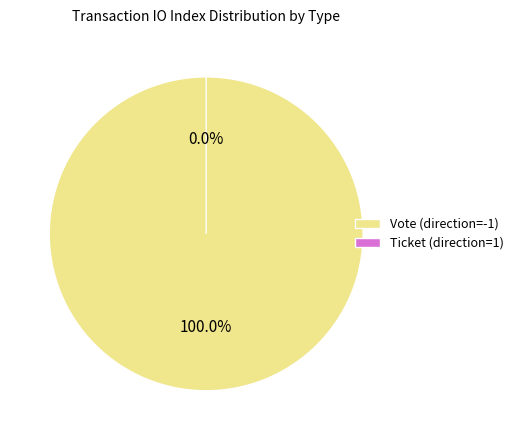

How many slices are in this pie chart?

2